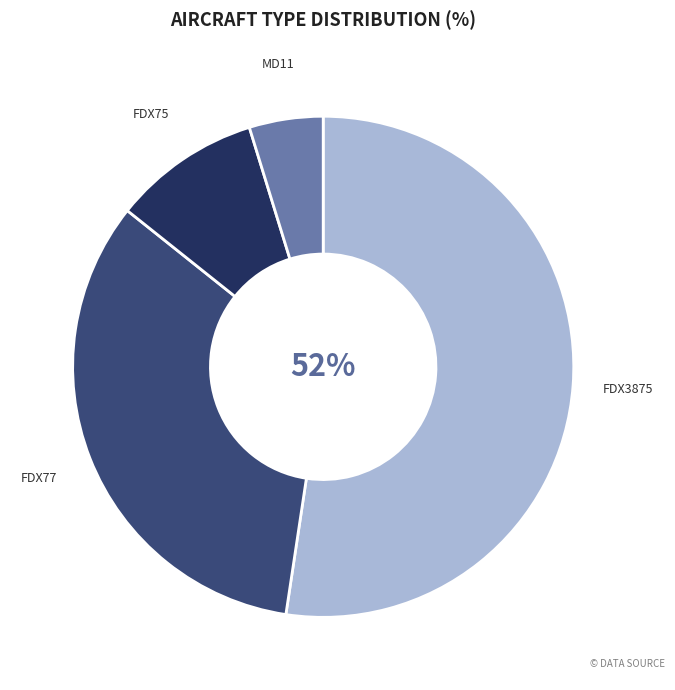

To the nearest percent, what is the average slice percentage?

25%